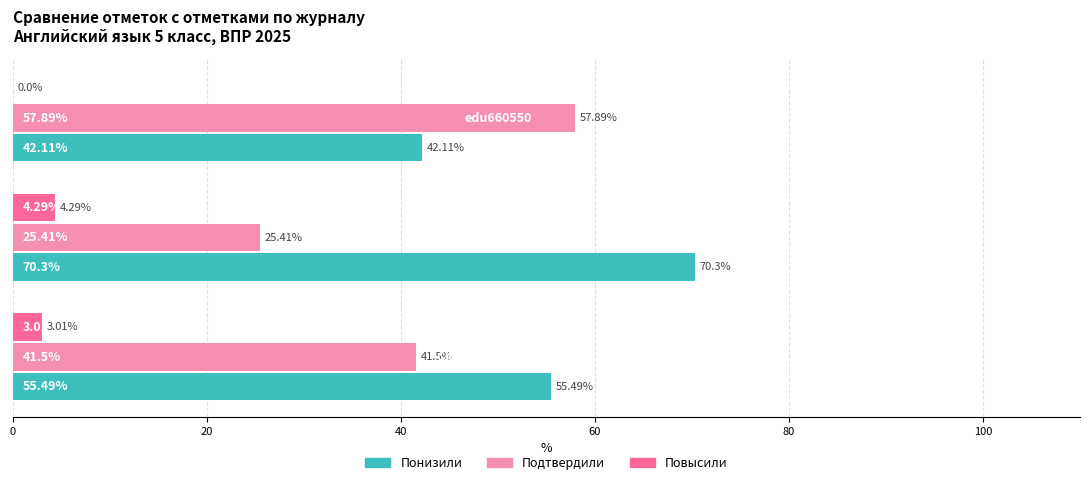

What is the average value of the Подтвердили series?

41.6